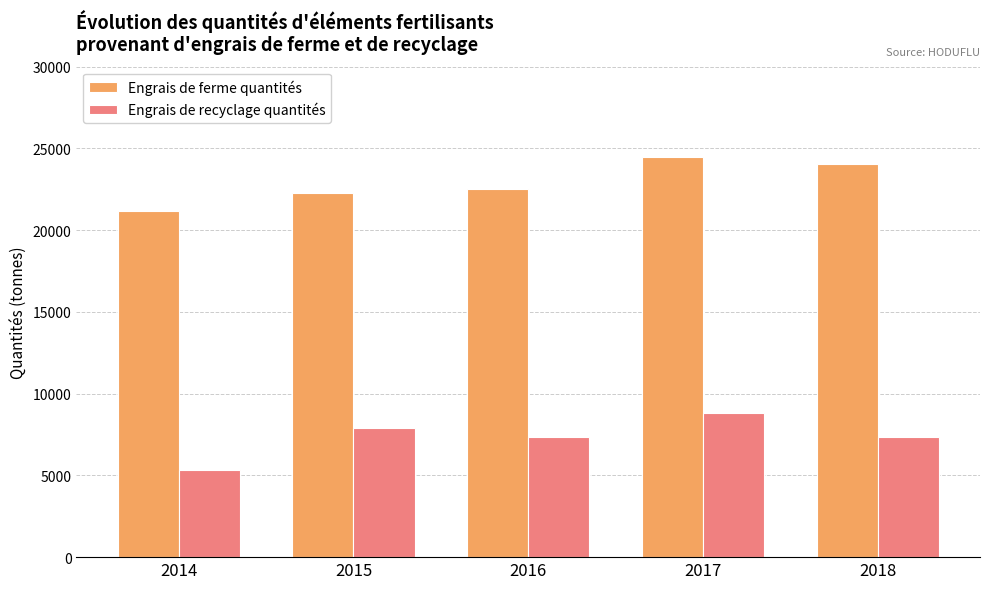

What is the total value across all series at 2014?

26500.6